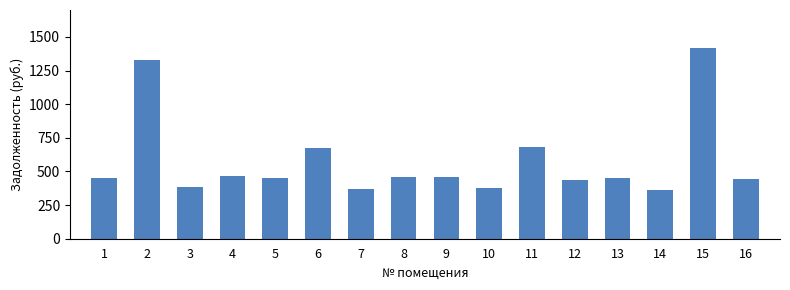

What is the difference between the maximum and minimum values?

1053.8